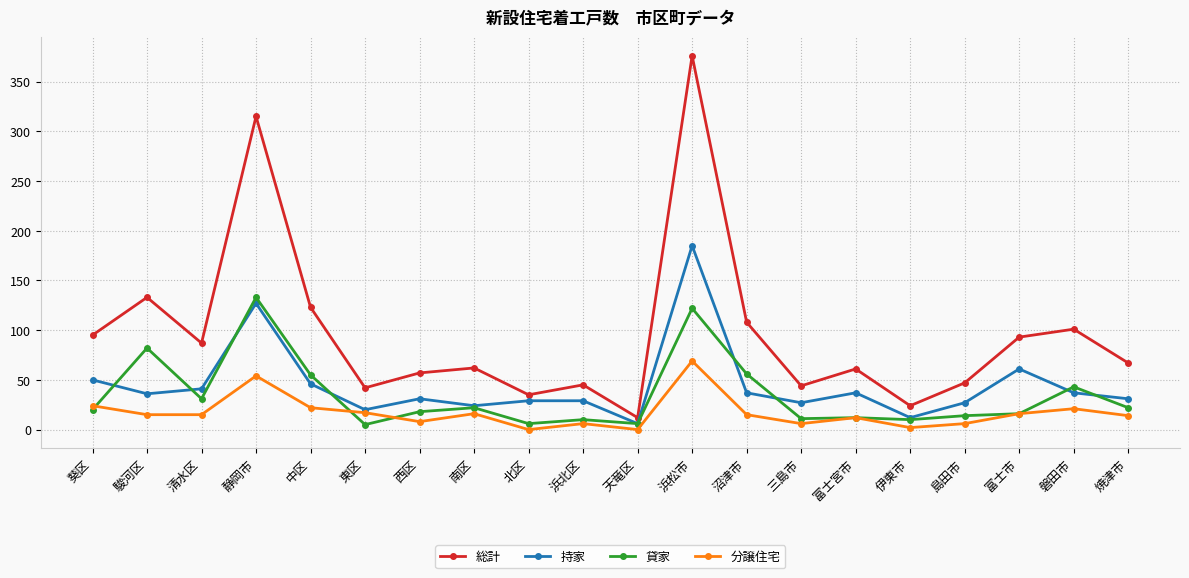

Which category has the lowest value in the 持家 series?

天竜区